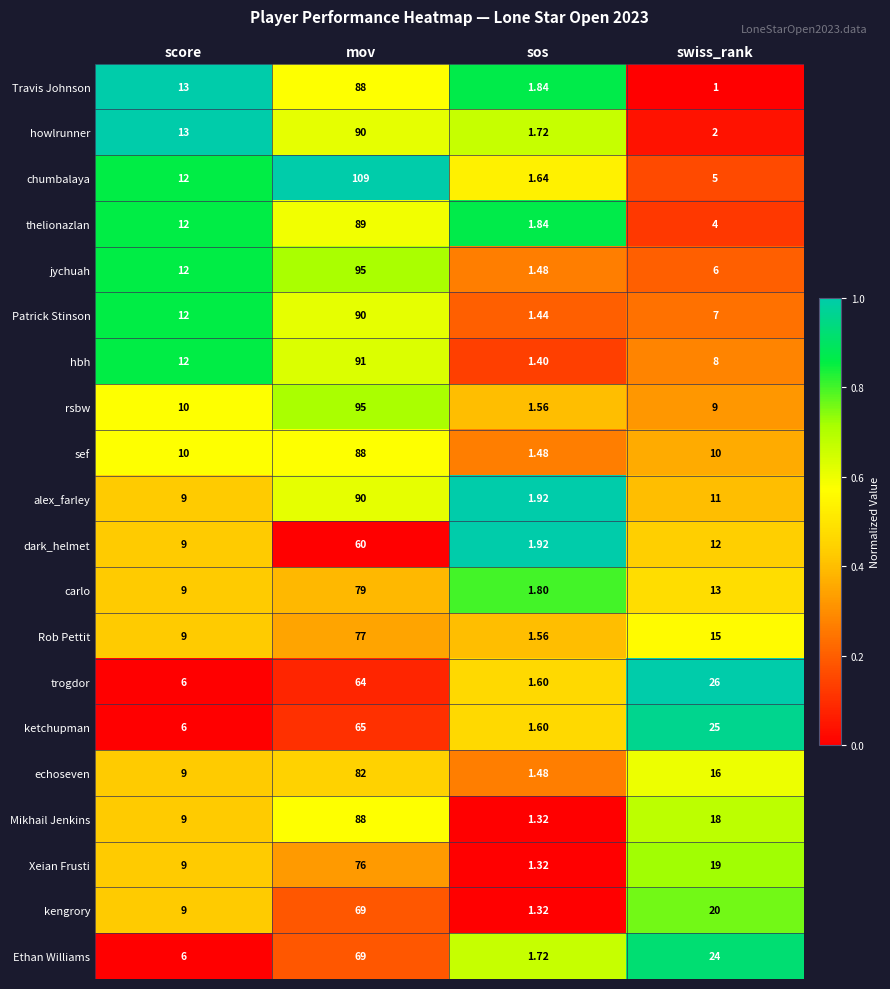

Where is rsbw nearest to the value 48?

score